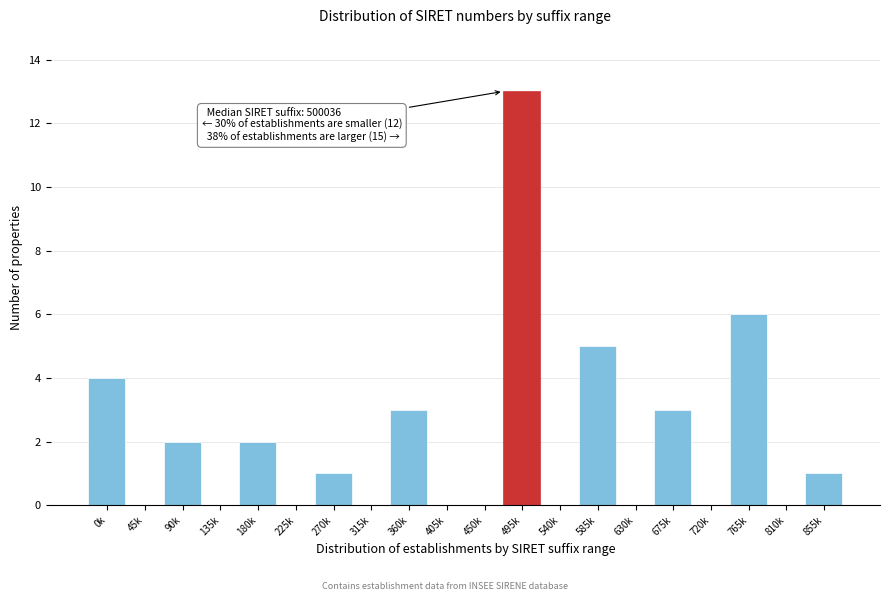

Reading left to right, extract all data points from this chart.

0k=4	45k=0	90k=2	135k=0	180k=2	225k=0	270k=1	315k=0	360k=3	405k=0	450k=0	495k=13	540k=0	585k=5	630k=0	675k=3	720k=0	765k=6	810k=0	855k=1